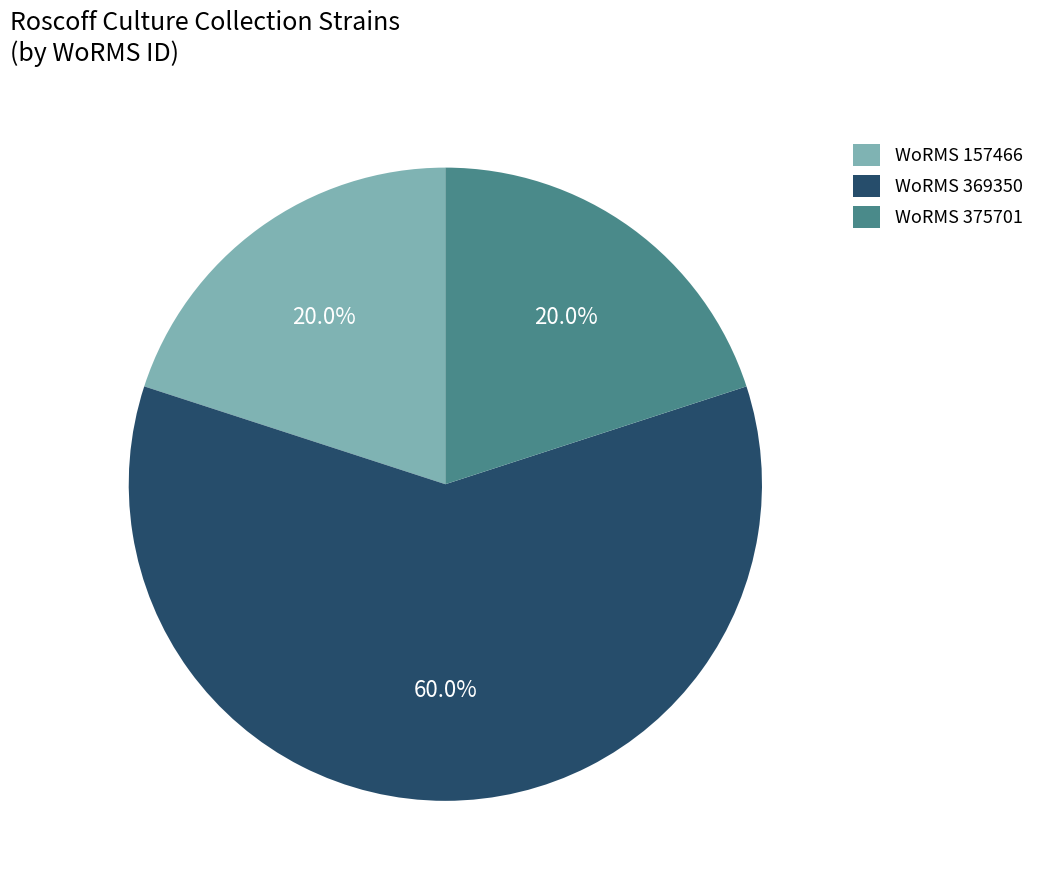

How many segments does this pie chart have?

3